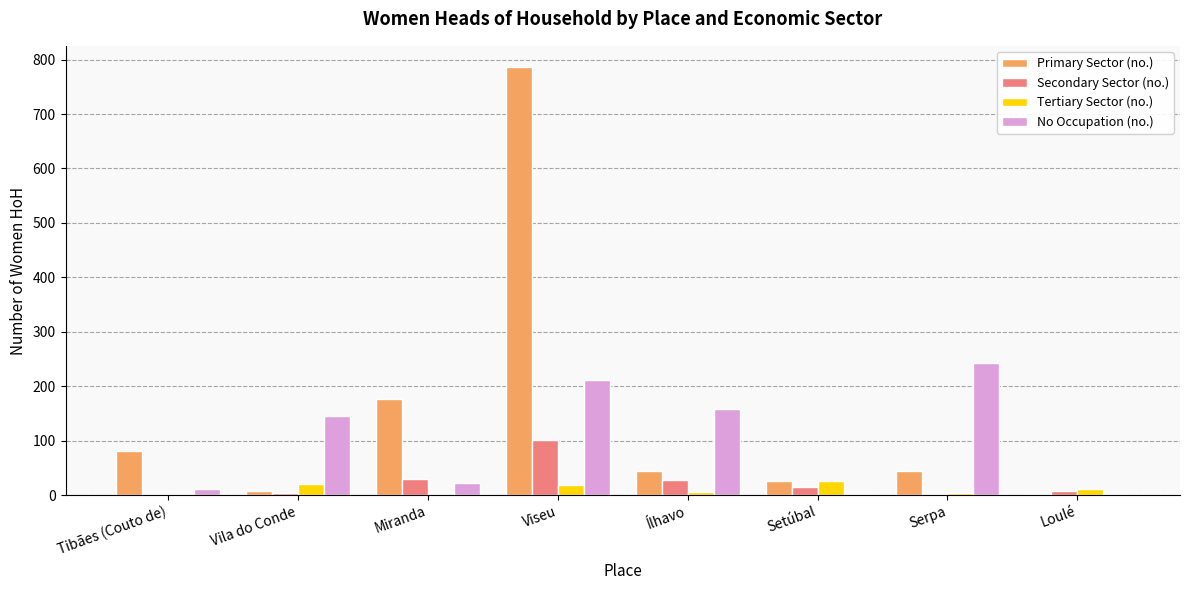

Which label corresponds to the largest value in the chart?

Viseu